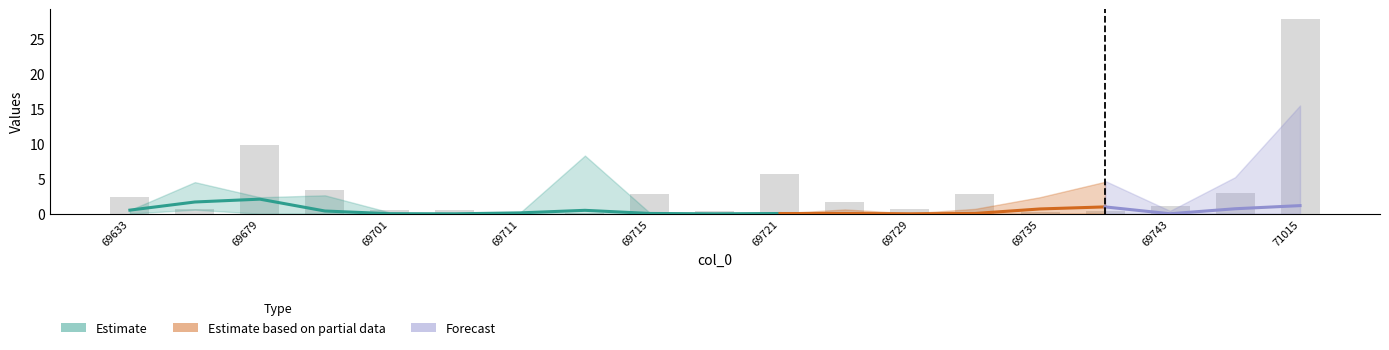

Which has a higher value, 69713 or 69711?

69711